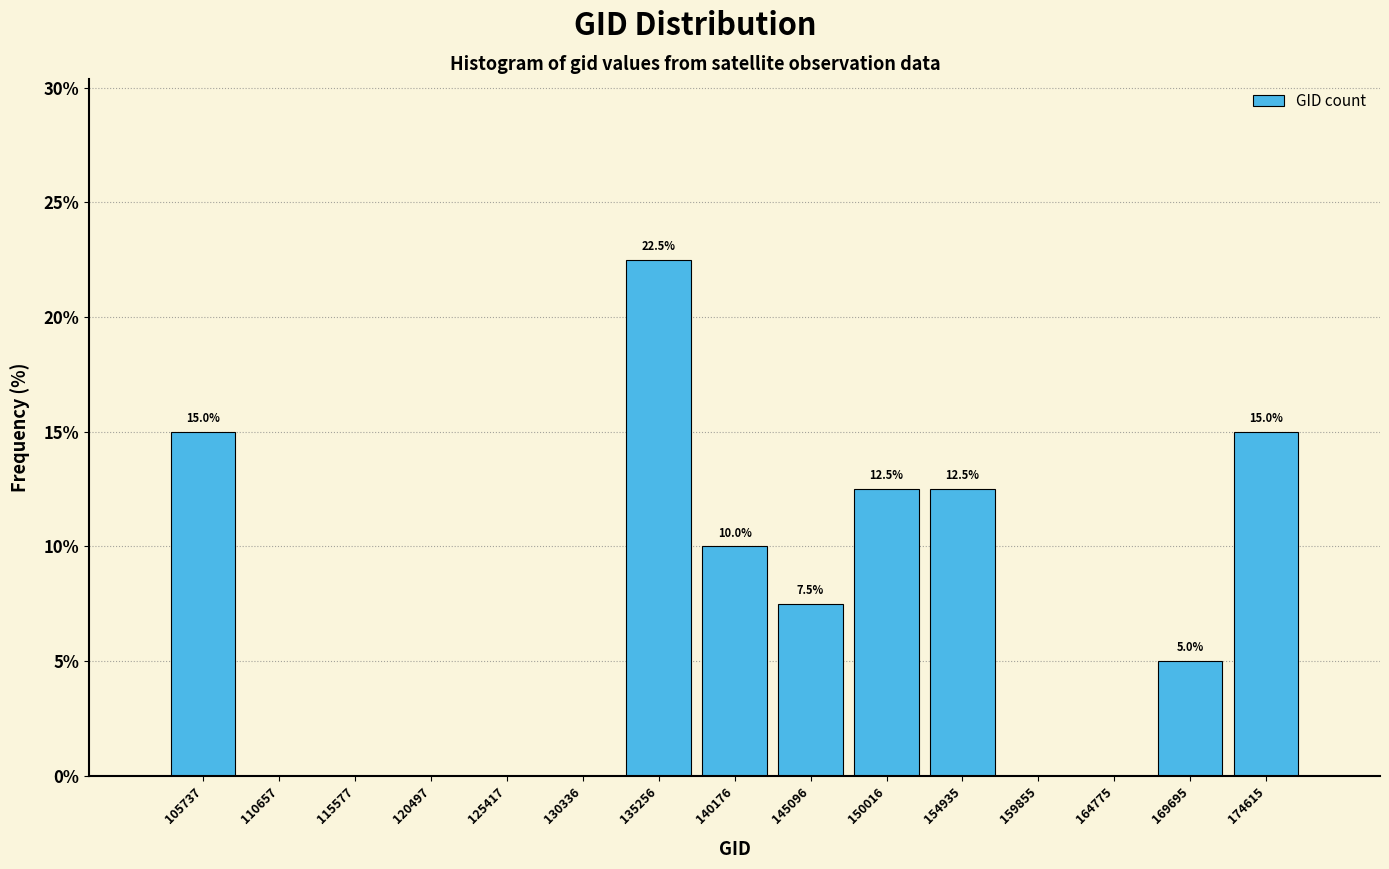

Which range on the x-axis has the tallest bar?

133000 to 137500